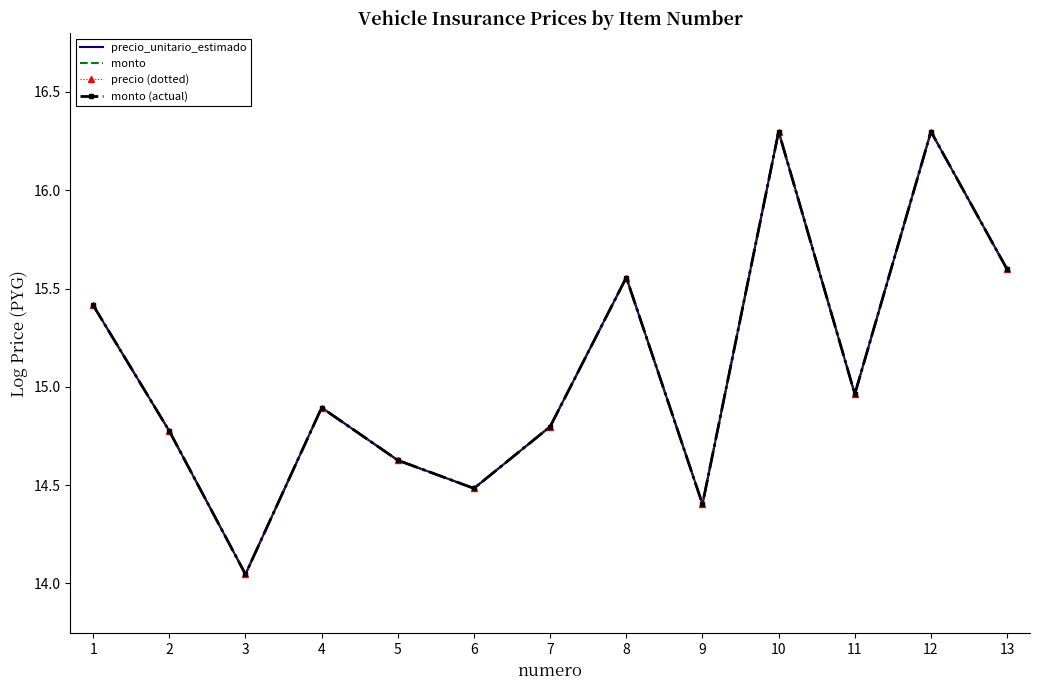

What are all the series names shown in the legend?

precio_unitario_estimado, monto, precio (dotted), monto (actual)